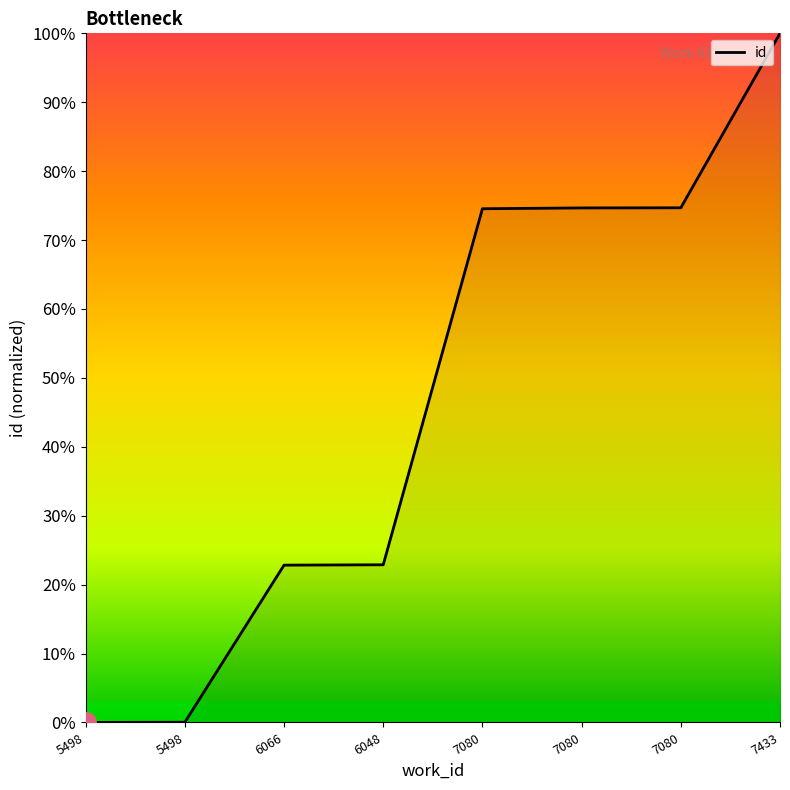

What is the difference between the values at 7433 and 7080?

0.3